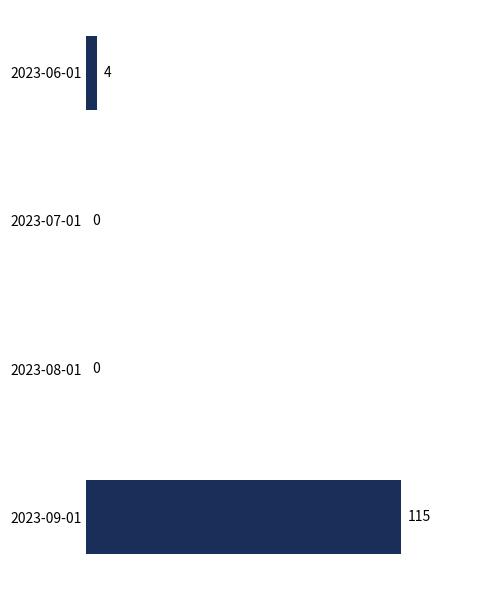

The chart shows a value of 37 at 2023-08-01. True or false?

False